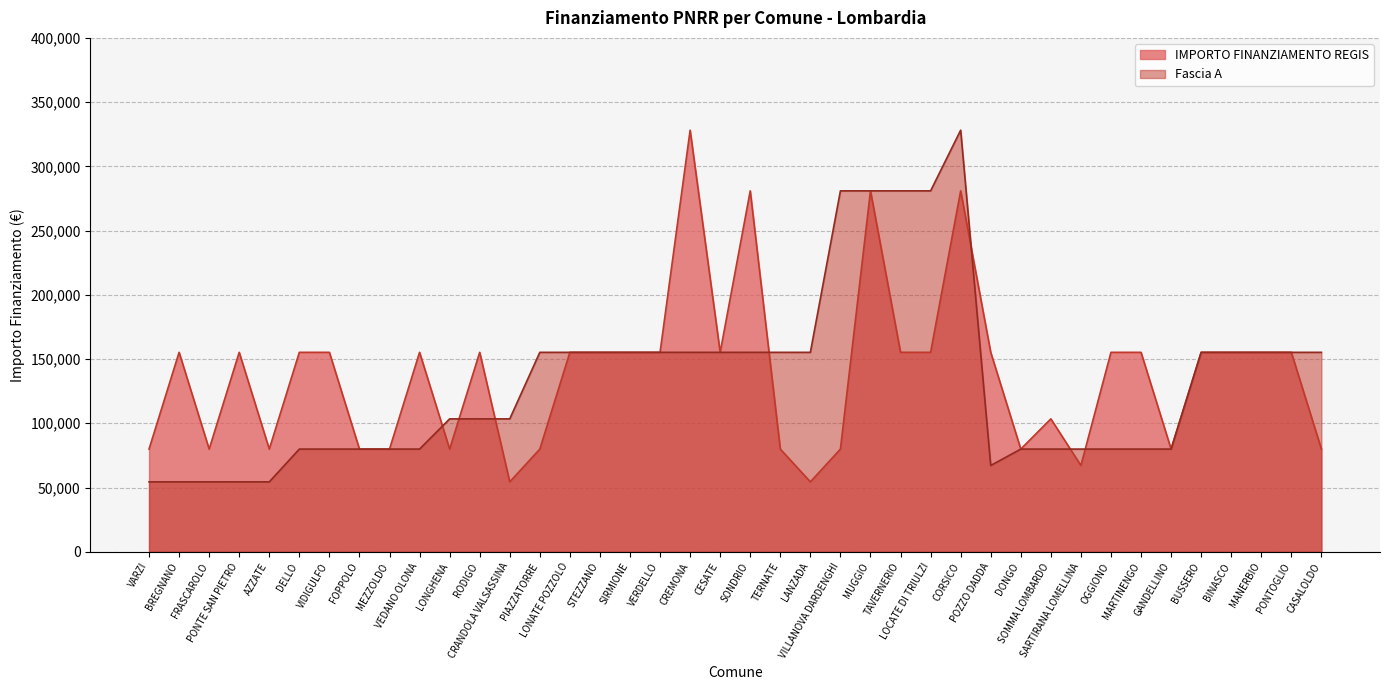

The value of Fascia A at AZZATE is 54412. True or false?

True